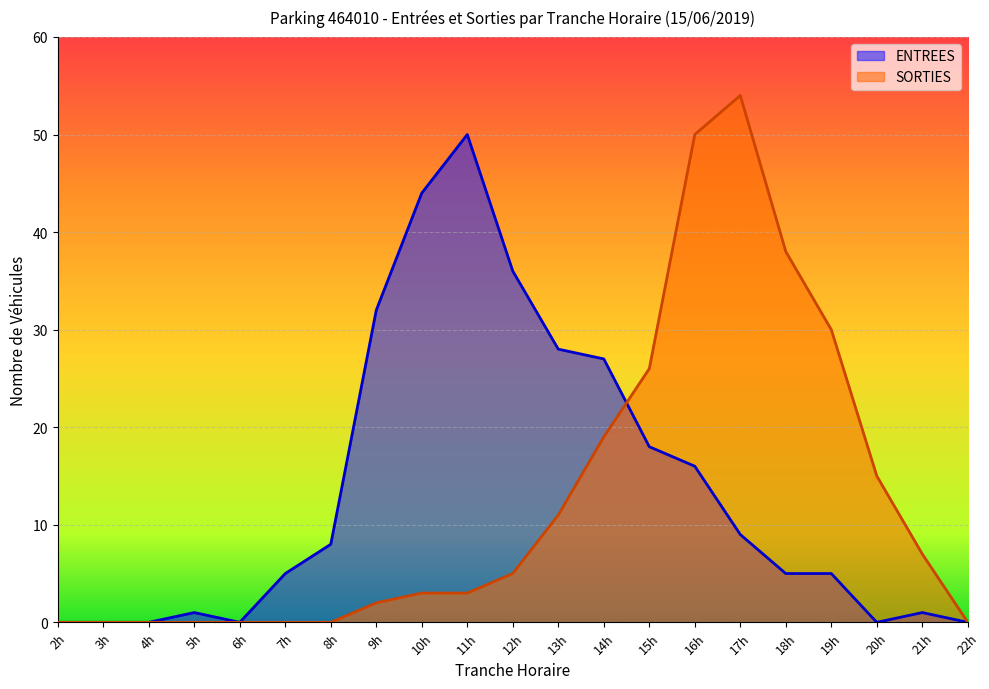

The ENTREES series shows 24 at 16h. True or false?

False